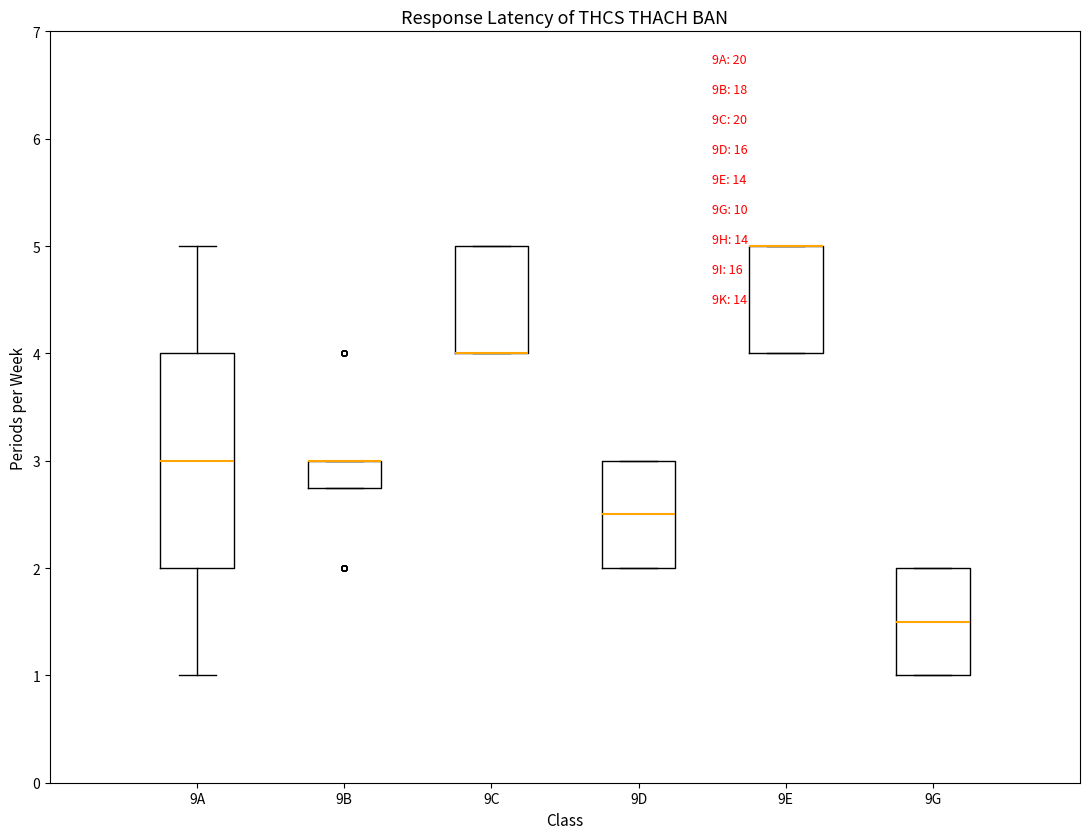

Reading left to right, transcribe this box plot: for each box, give where its median line is, the range the box spans, and where its two whiskers end, as read against the y-axis. The values are not printed on the chart, so give them approximately, as read against the axis.

9A: median 3.0, box 2.0 to 4.0, whiskers 1.0 to 5.0
9B: median 3.0 (drawn on the box's upper edge), box 2.8 to 3.0, whiskers 2.8 to 3.0
9C: median 4.0 (drawn on the box's lower edge), box 4.0 to 5.0, whiskers 4.0 to 5.0
9D: median 2.5, box 2.0 to 3.0, whiskers 2.0 to 3.0
9E: median 5.0 (drawn on the box's upper edge), box 4.0 to 5.0, whiskers 4.0 to 5.0
9G: median 1.5, box 1.0 to 2.0, whiskers 1.0 to 2.0